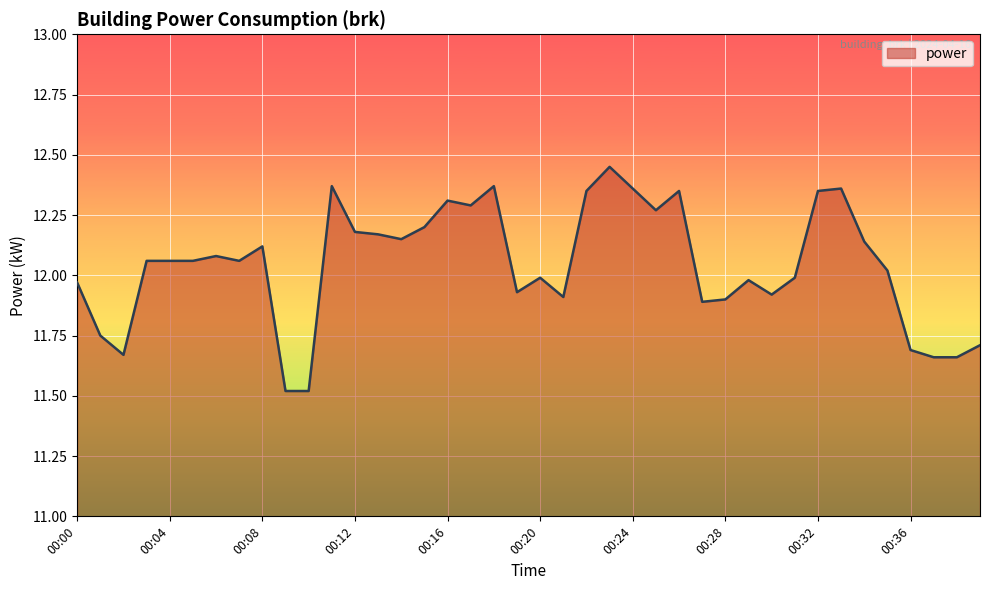

What is the minimum value shown in the chart?

11.5